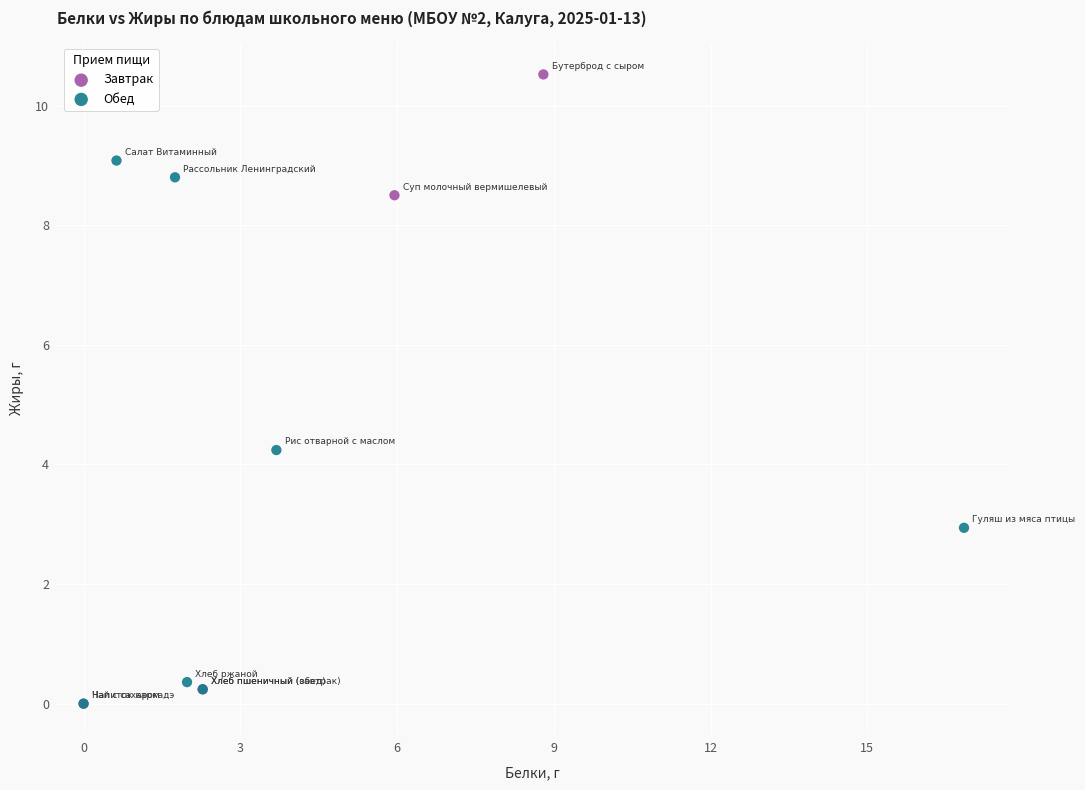

Which series has the widest spread of Y values?

Завтрак